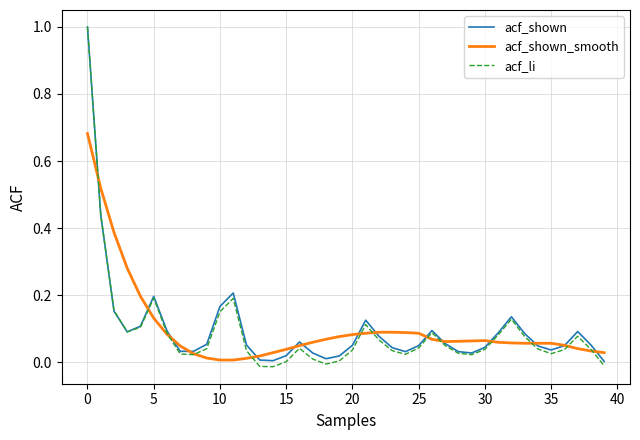

What is the maximum value for acf_li?

1.0